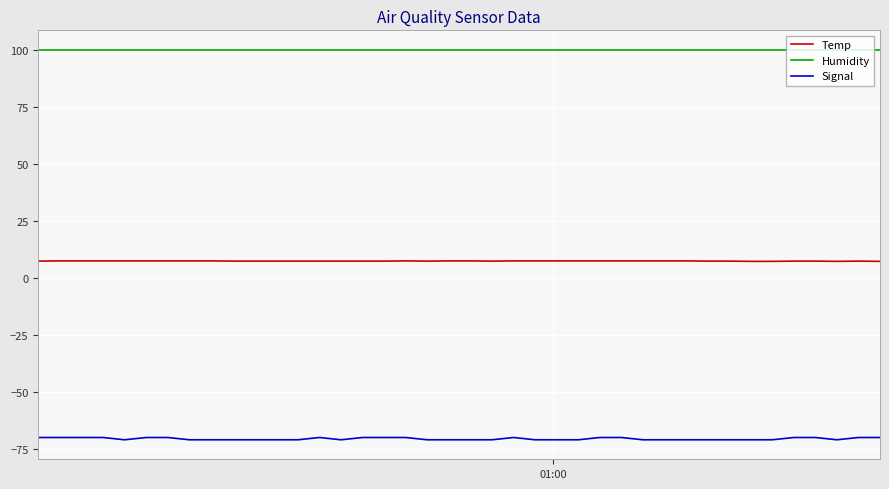

Rank the series by their maximum value, from highest to lowest.

Humidity, Temp, Signal